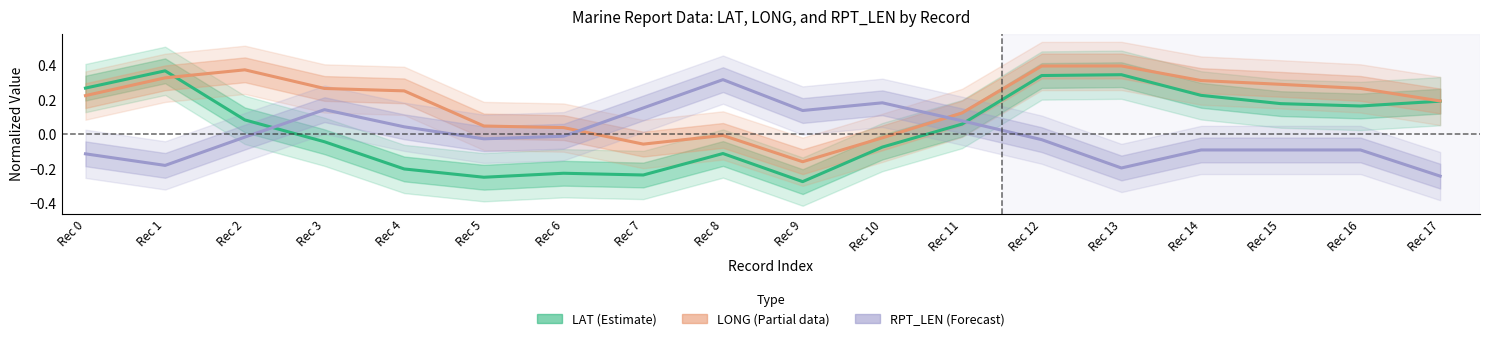

Which series has the widest spread of values?

LAT (Estimate)